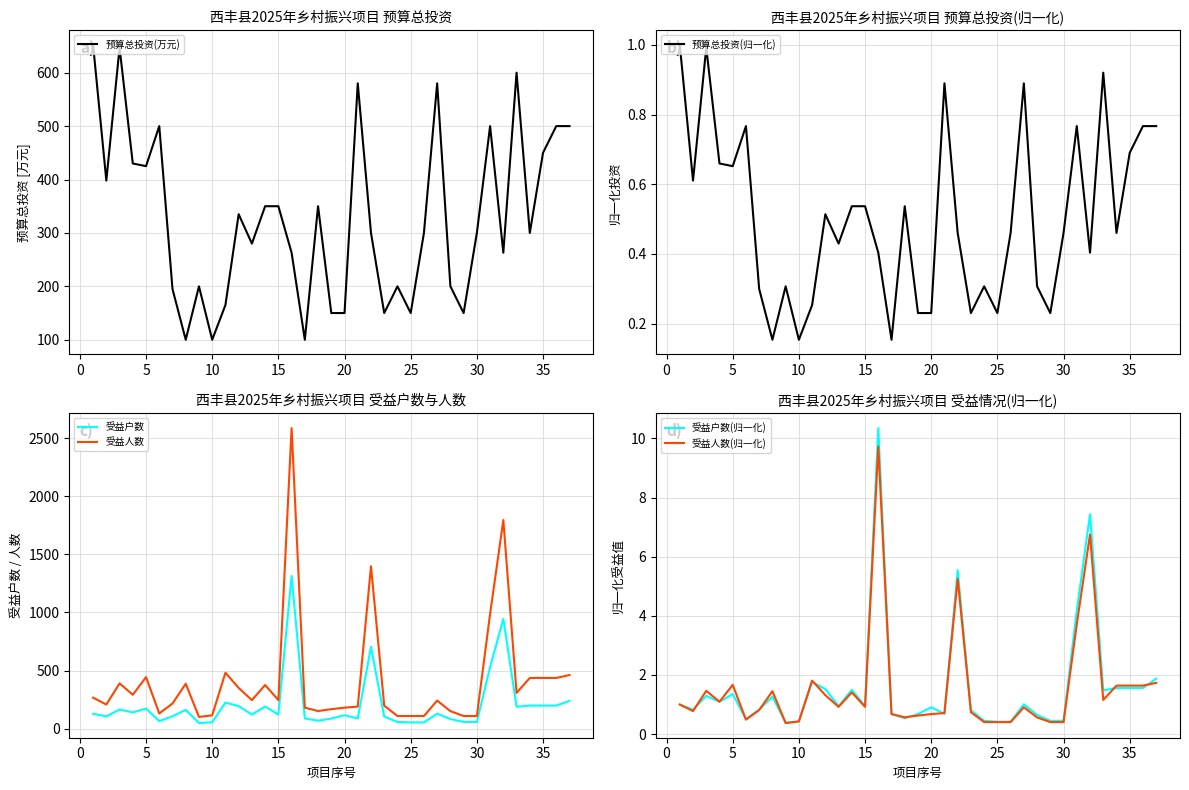

In 受益人数, how many points are higher than both neighbors (excluding endpoints)?

9